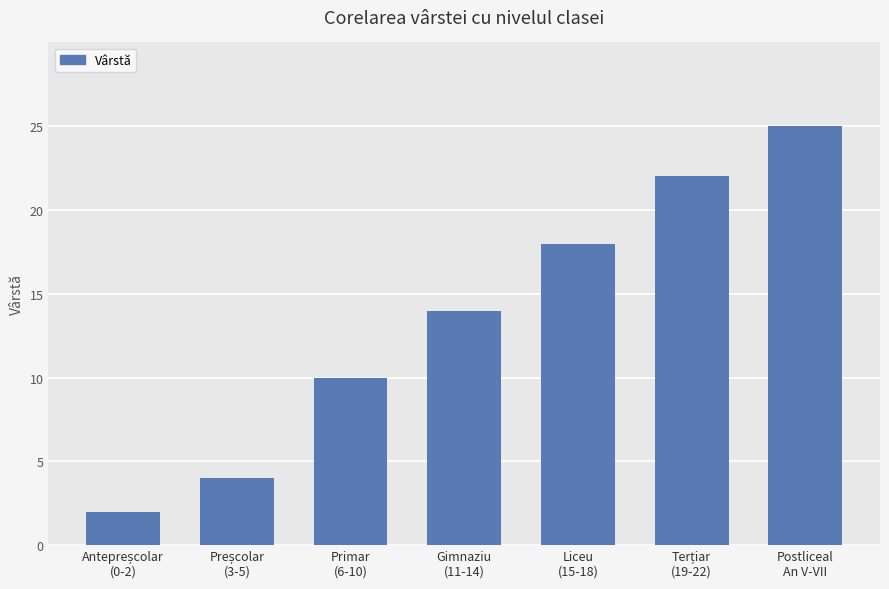

What is the sum of all values?

95